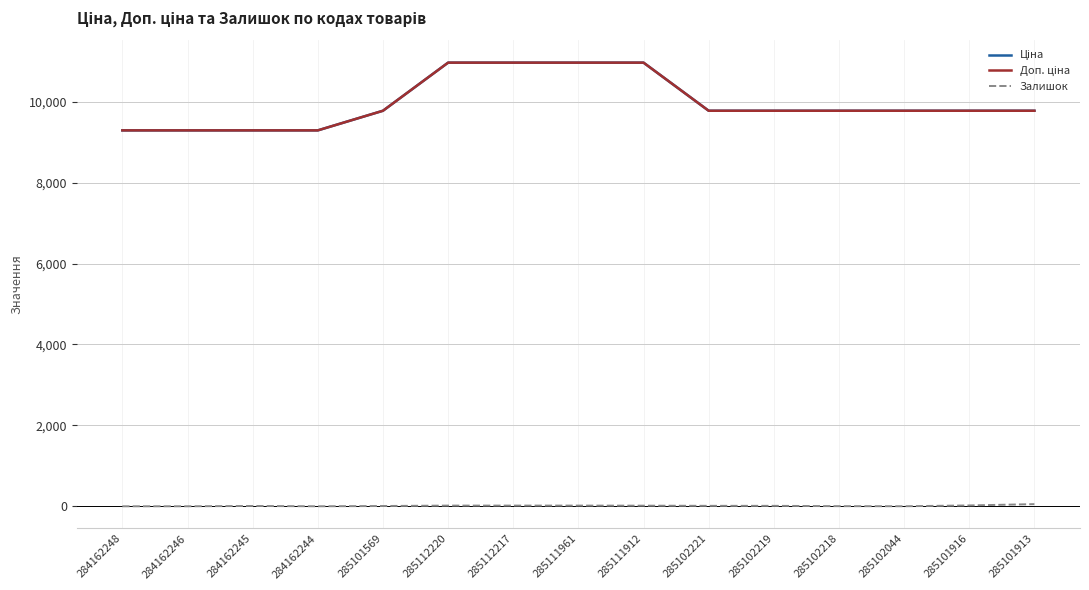

True or false: Залишок and Доп. ціна cross at least once.

False